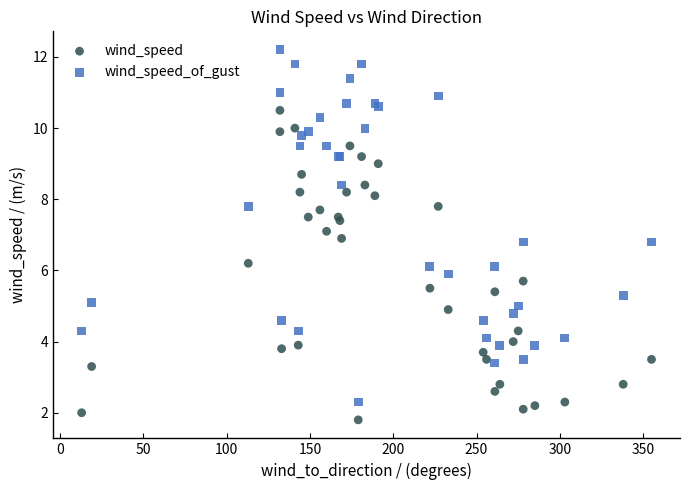

Which series has the largest Y range (max minus min)?

wind_speed_of_gust